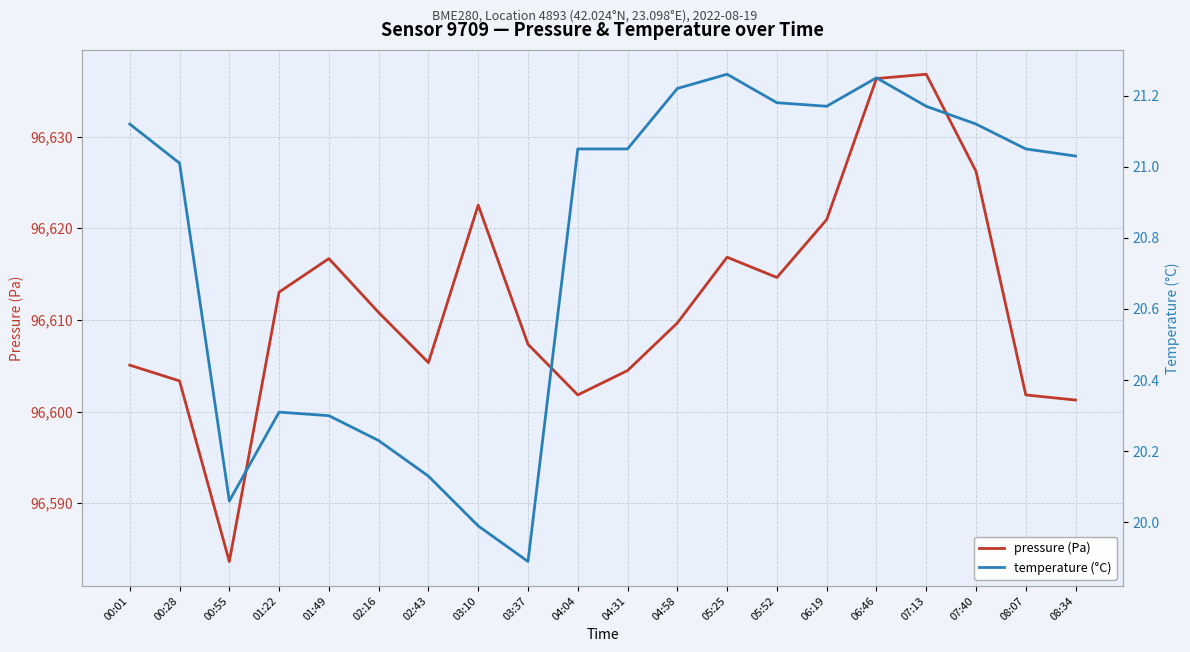

What value does the pressure (Pa) series have at 00:28?

96603.3